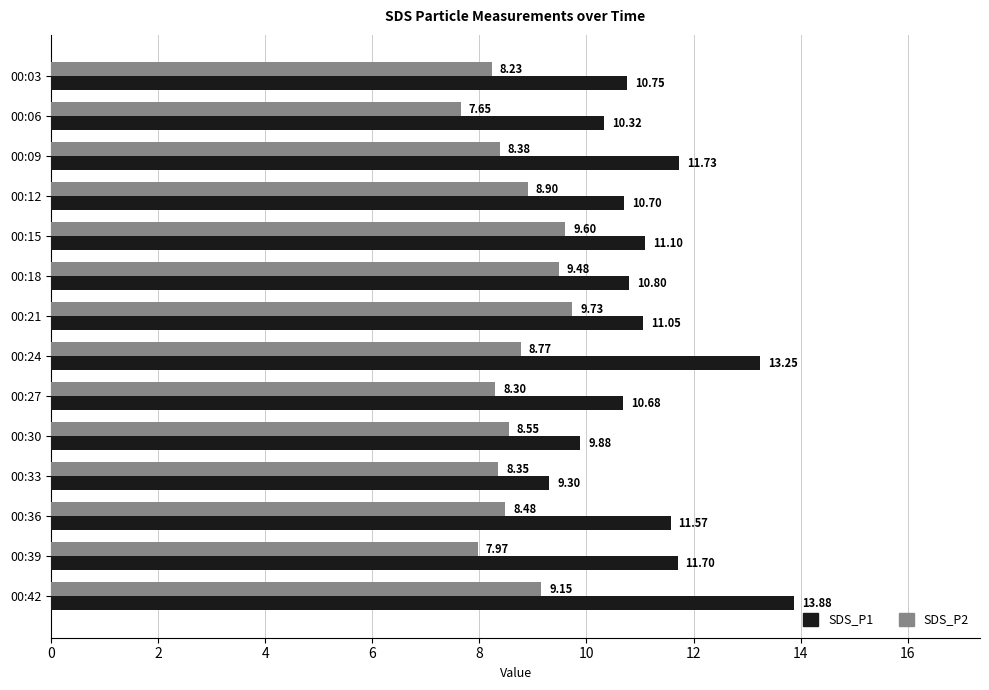

What are all the series names shown in the legend?

SDS_P1, SDS_P2